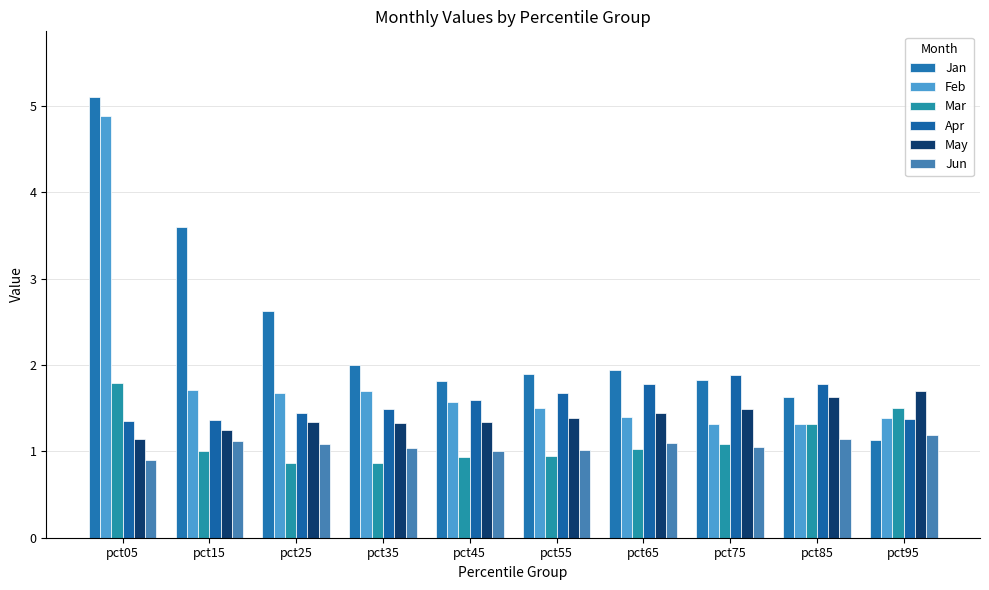

List the series in order of their peak value, lowest first.

Jun, May, Mar, Apr, Feb, Jan